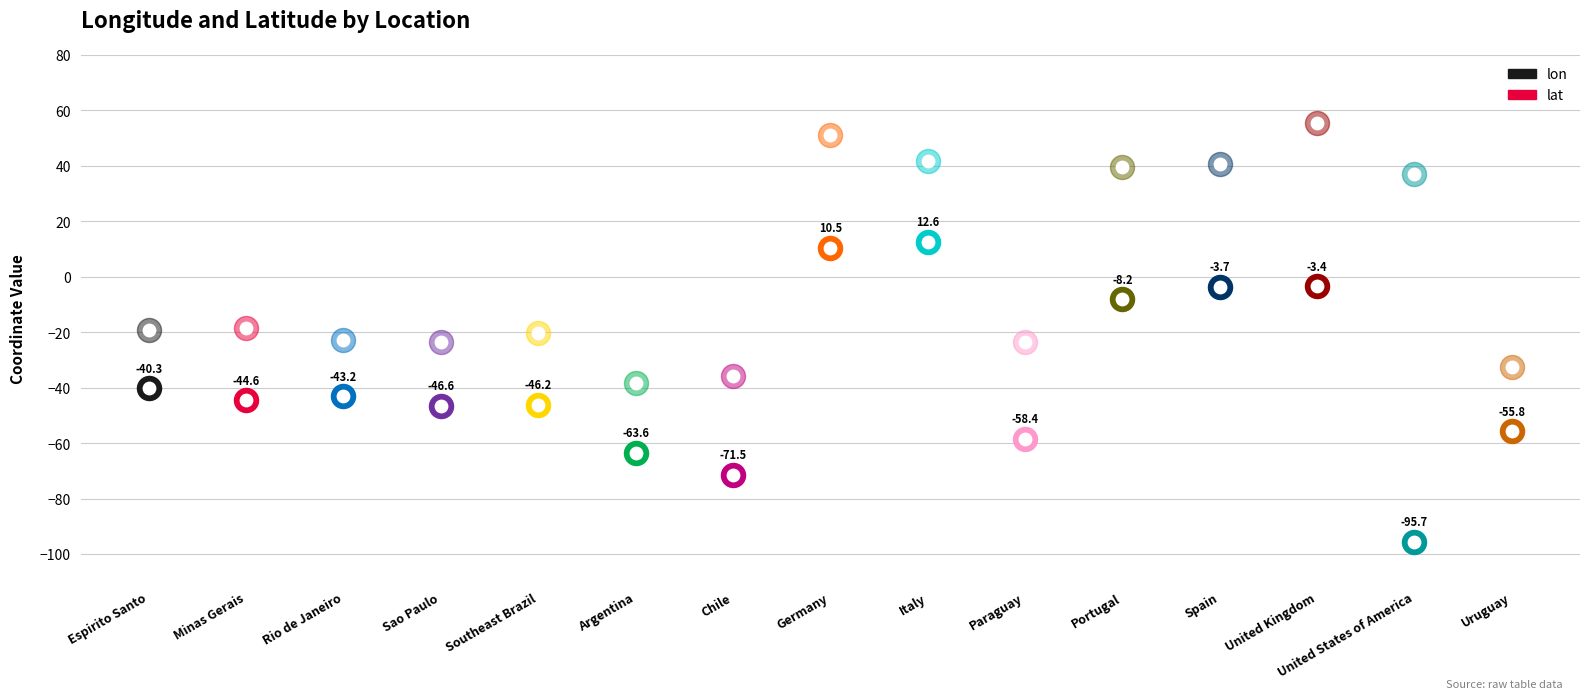

At how many categories does at least one series exceed 34?

6